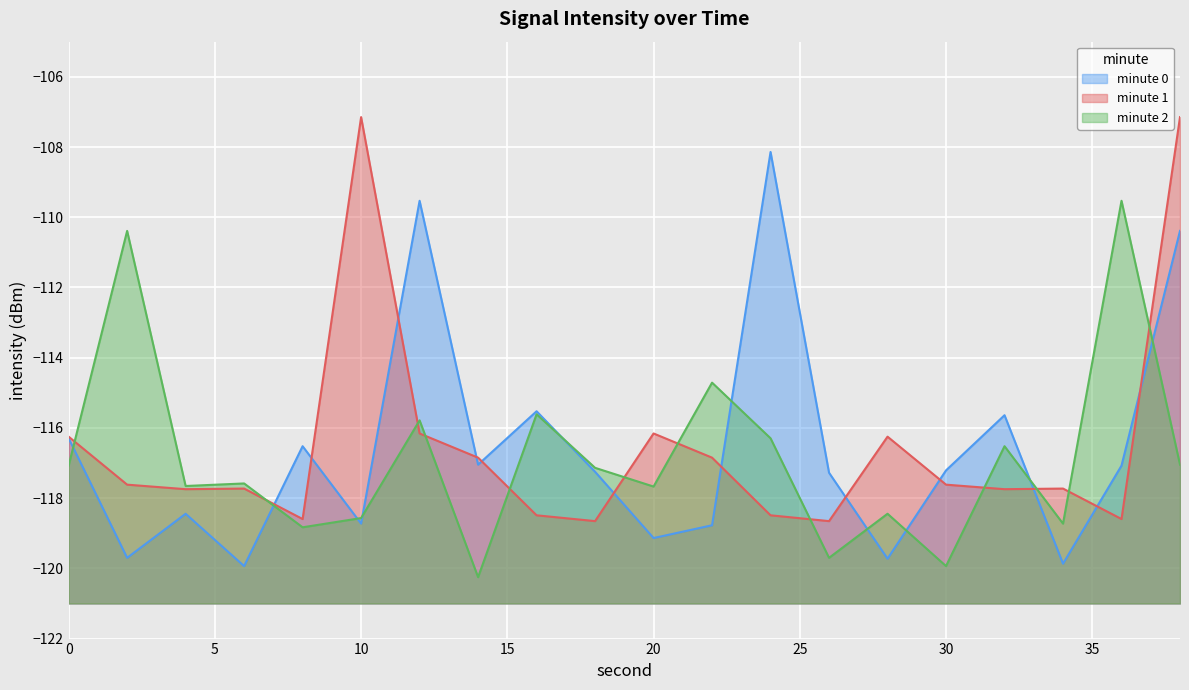

What is the value of the mean_intensity_min2 point at the 11th from the left?

-117.7